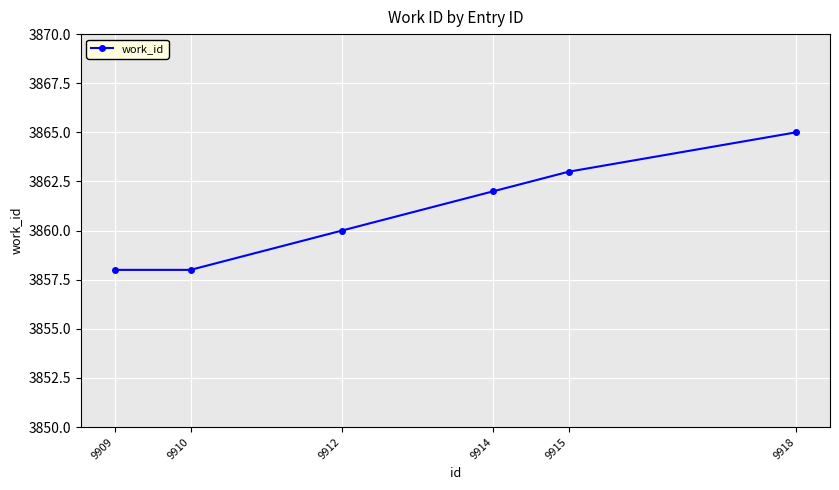

True or false: the data shows 1059 at 9914.

False